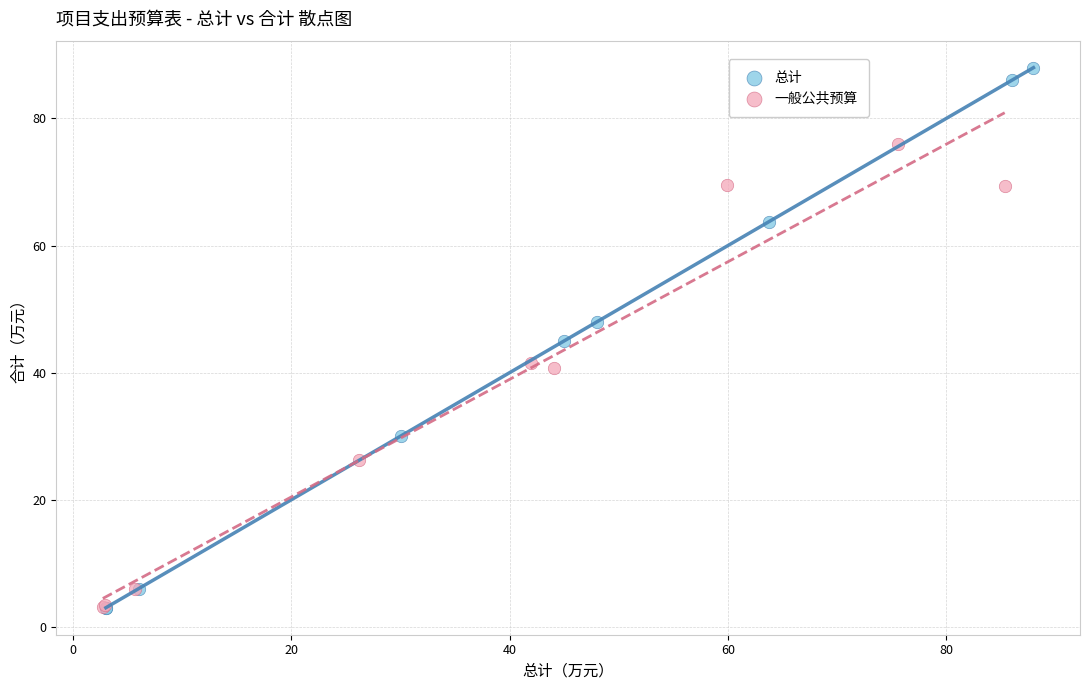

Which series has the largest Y range (max minus min)?

总计